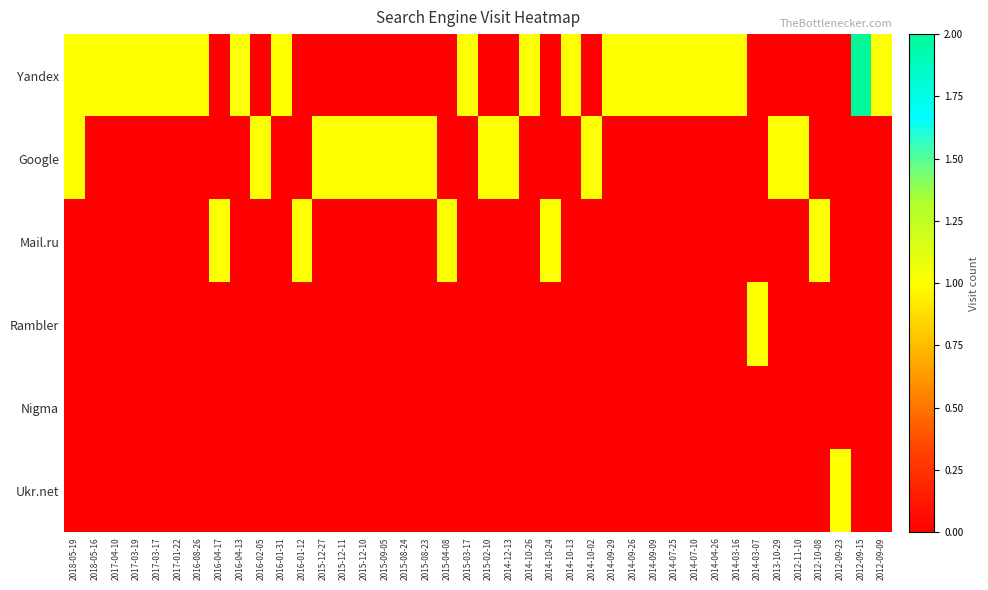

At which category is the sum across all series the highest?

2018-05-19